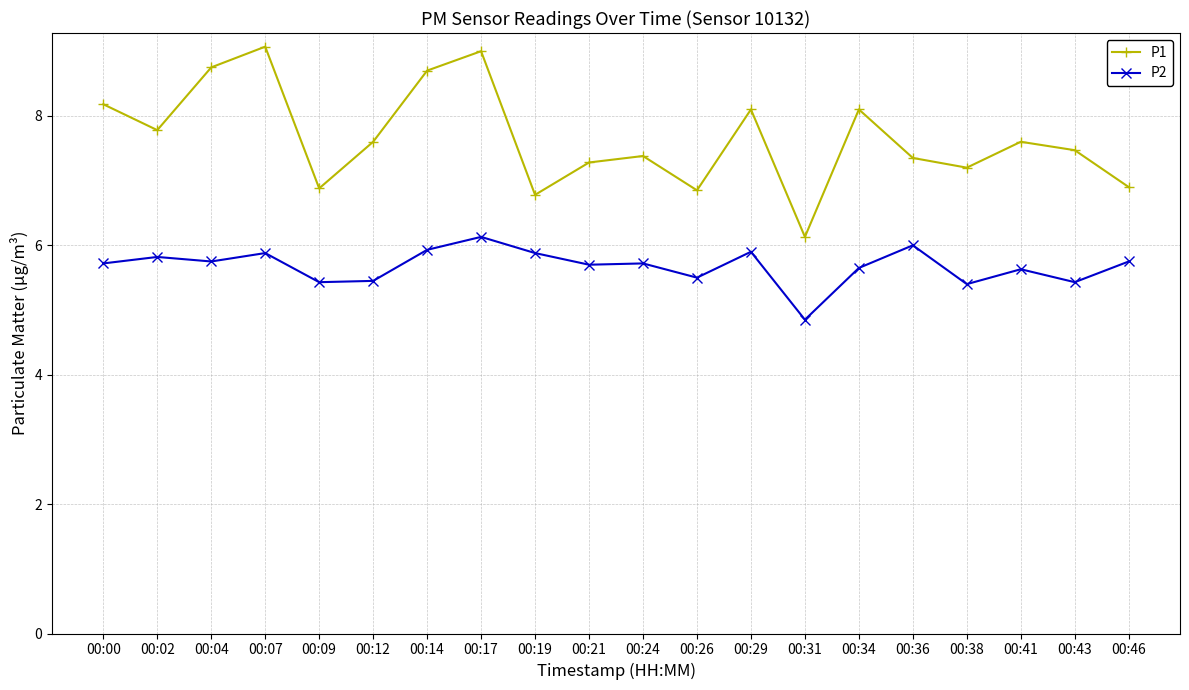

How many interior local valleys does the P1 series have?

6